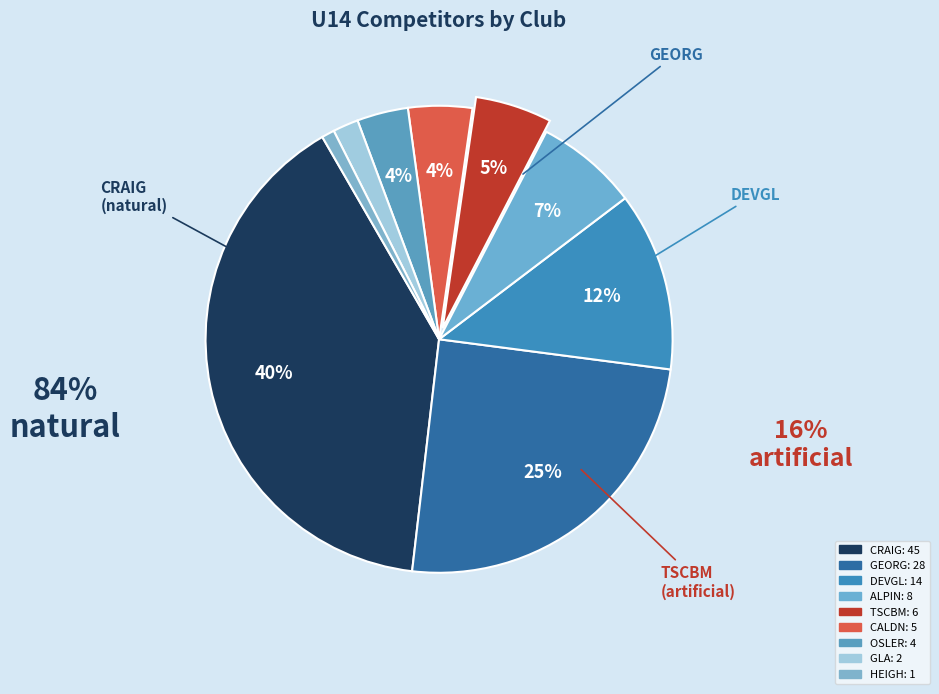

Combined, what portion of the pie is GEORG and DEVGL?

37.2%